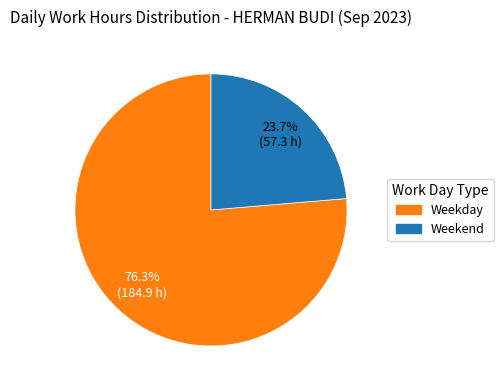

Is there any slice that represents more than half of the pie?

Yes